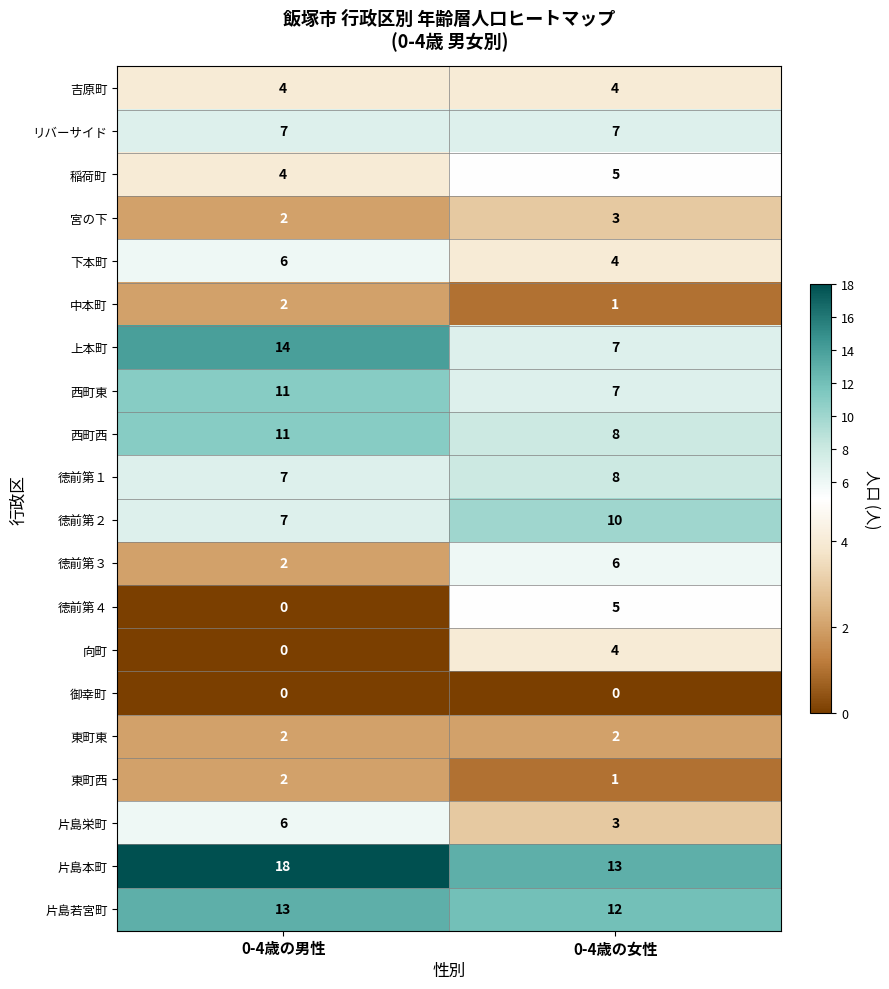

How many values in the 稲荷町 series are below 5?

1